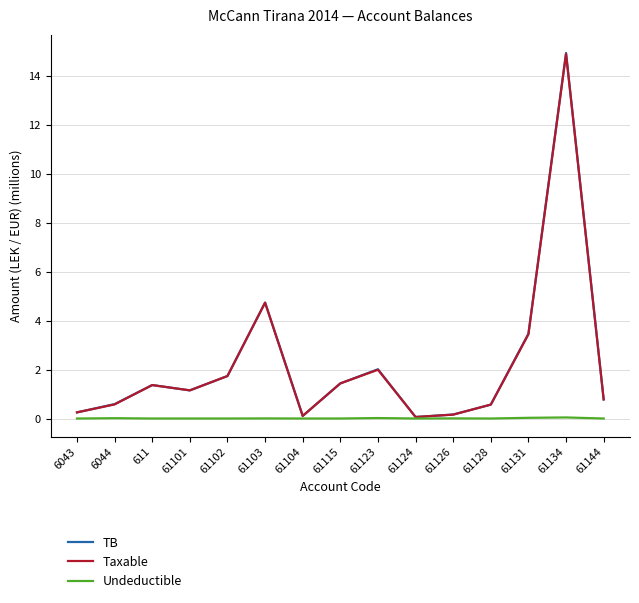

True or false: TB has more than 2 interior local peaks.

True